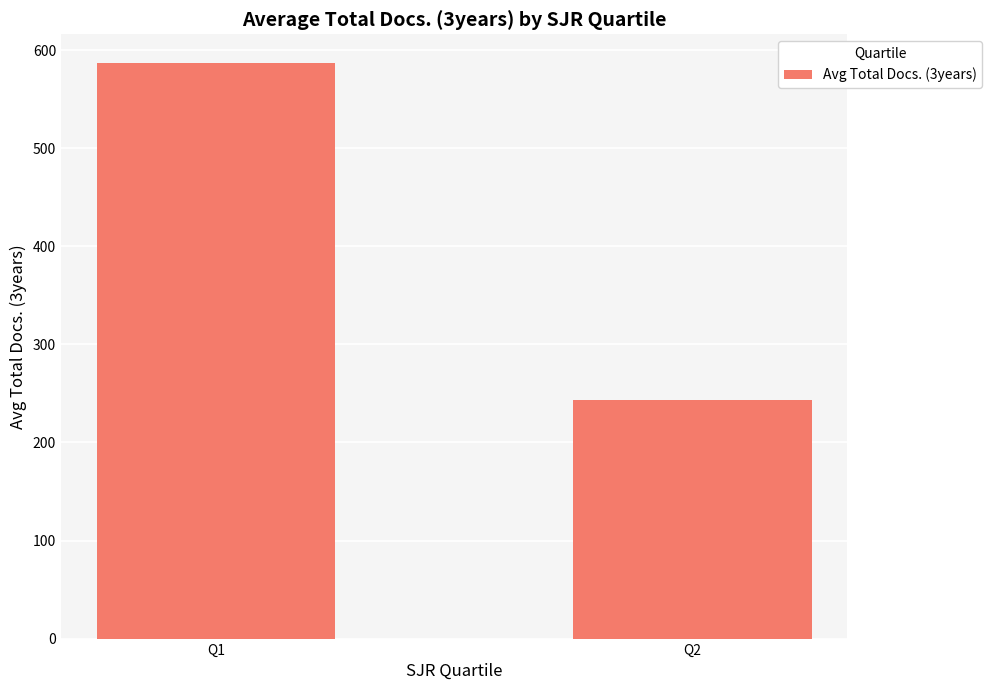

True or false: the data shows 243.2 at Q2.

True